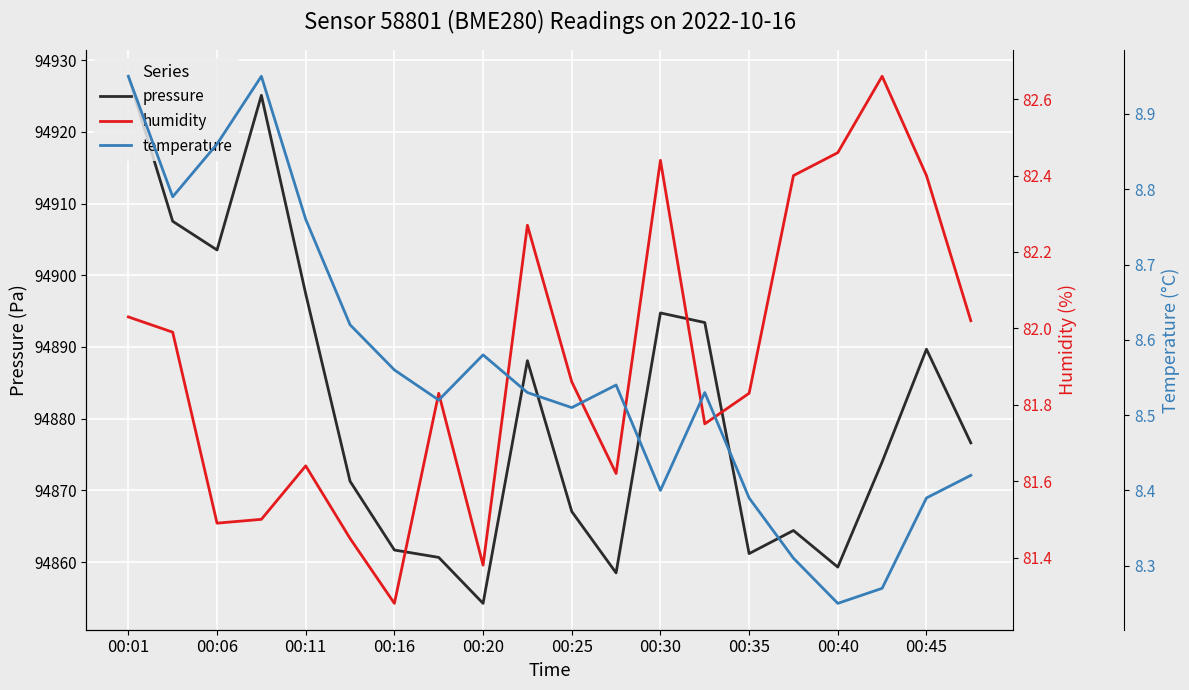

At which label does pressure reach its minimum?

00:20